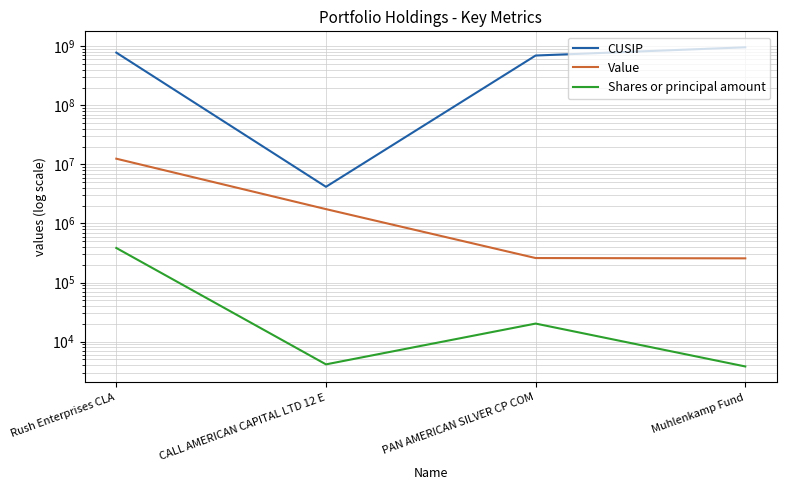

At which label is Value closest to 6381000?

CALL AMERICAN CAPITAL LTD 12 E